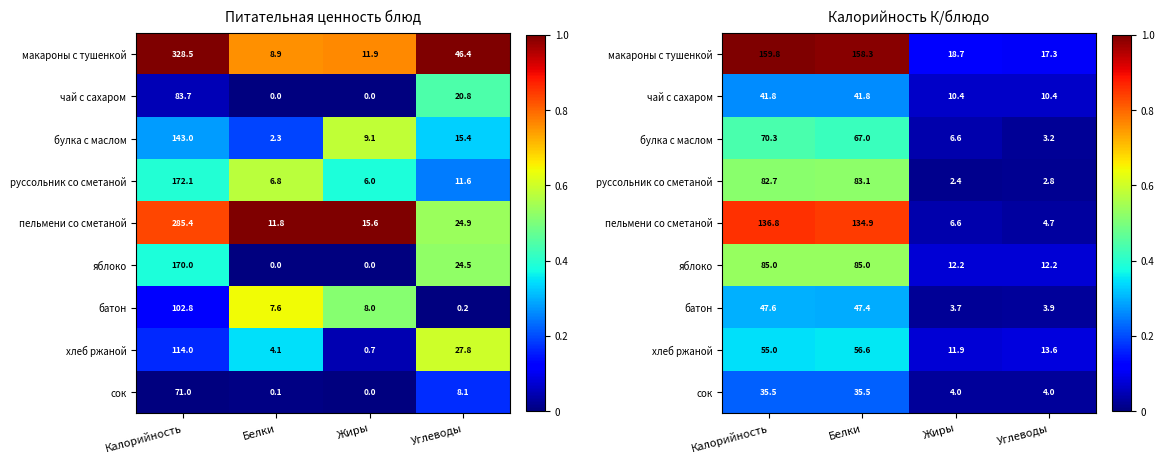

Rank the series at Белки from highest to lowest value.

макароны с тушенкой, пельмени со сметаной, яблоко, руссольник со сметаной, булка с маслом, хлеб ржаной, батон, чай с сахаром, сок